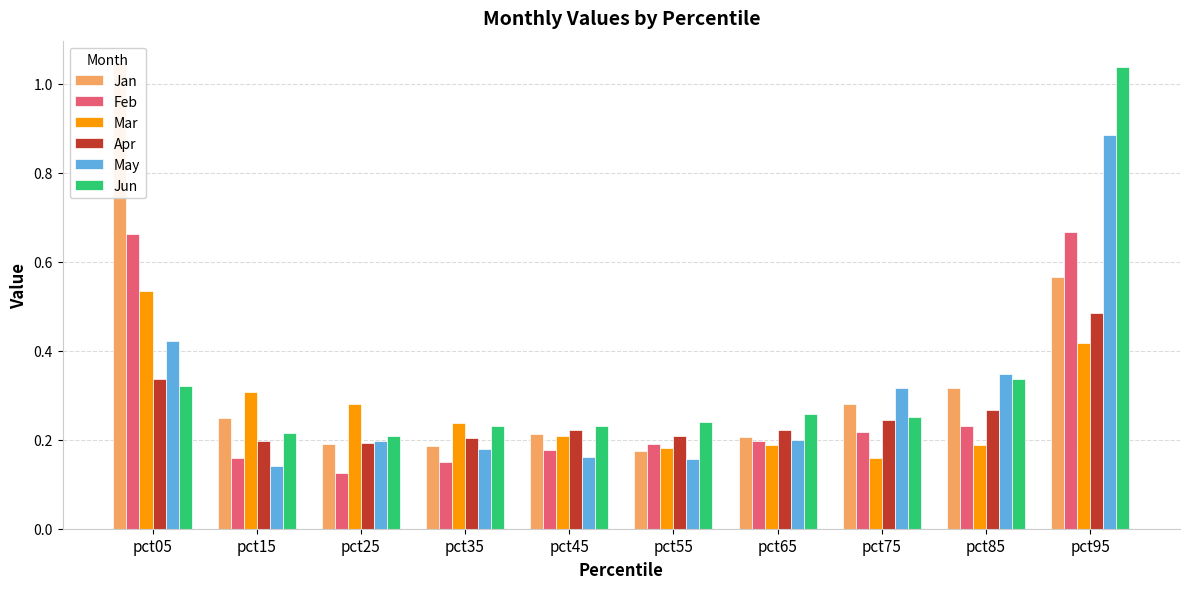

Count the Feb values in the range 0 to 1.

10